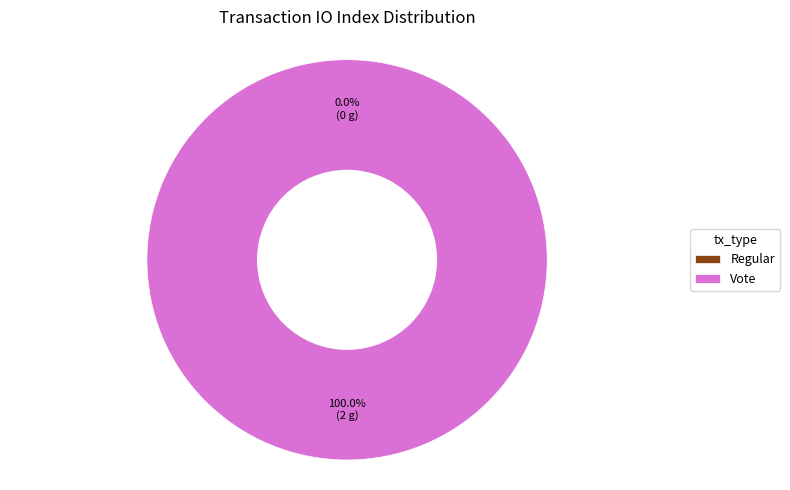

To the nearest percent, what portion does Vote represent?

100%